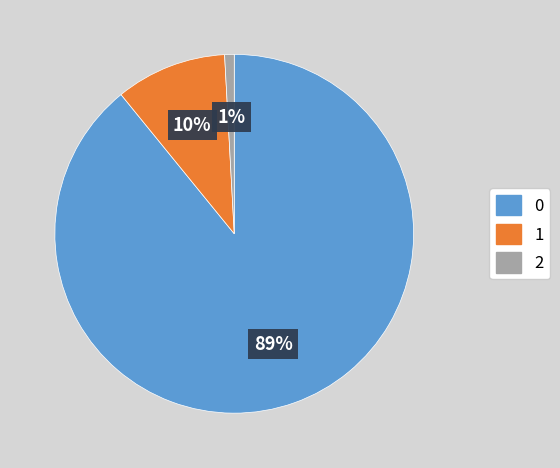

Which category has the smallest portion of the pie?

2